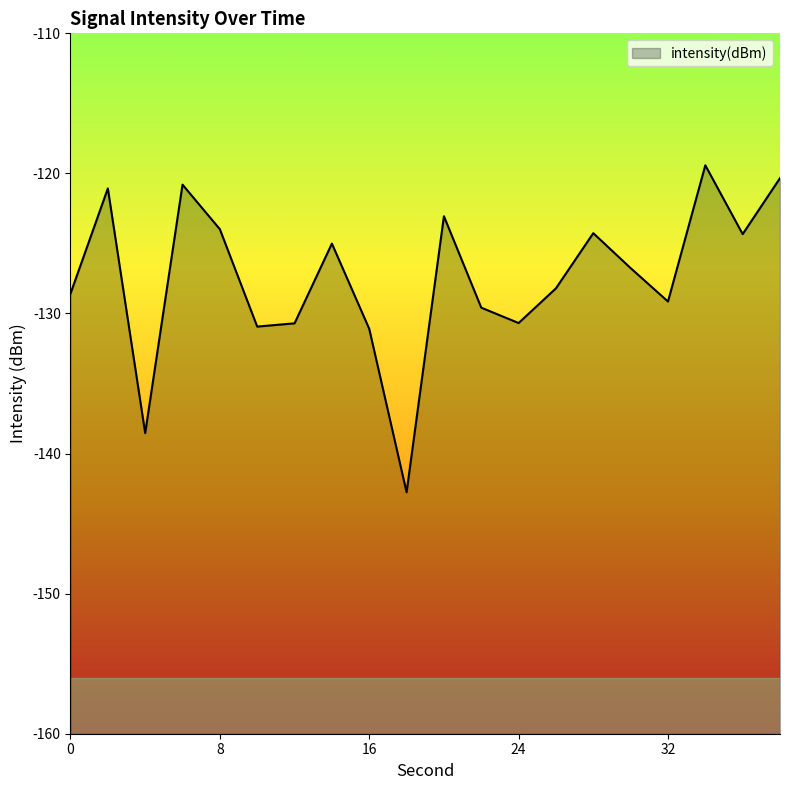

Which has a higher value, 6 or 2?

6